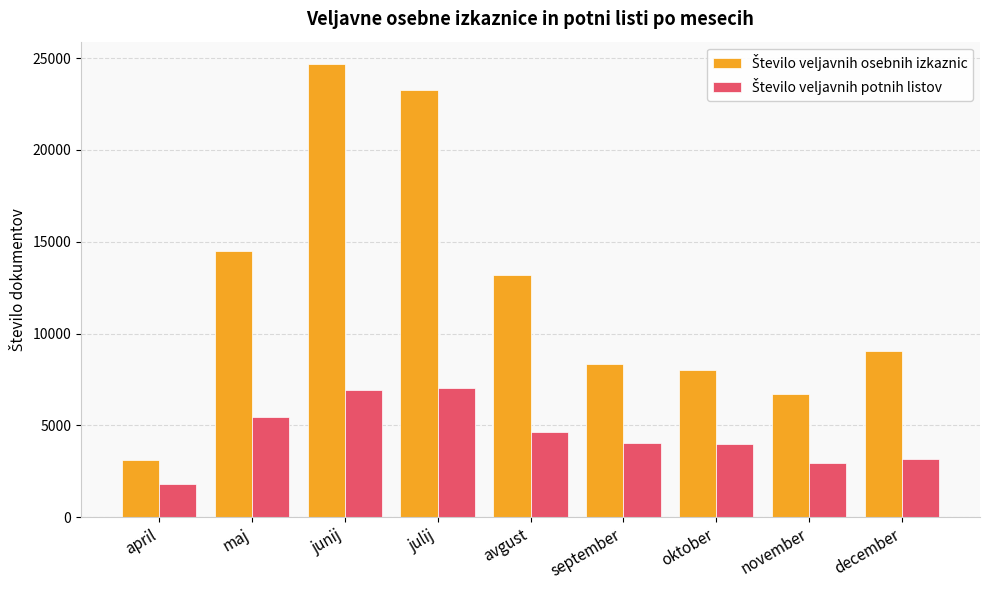

What is the label of the 9th bar from the left?

december